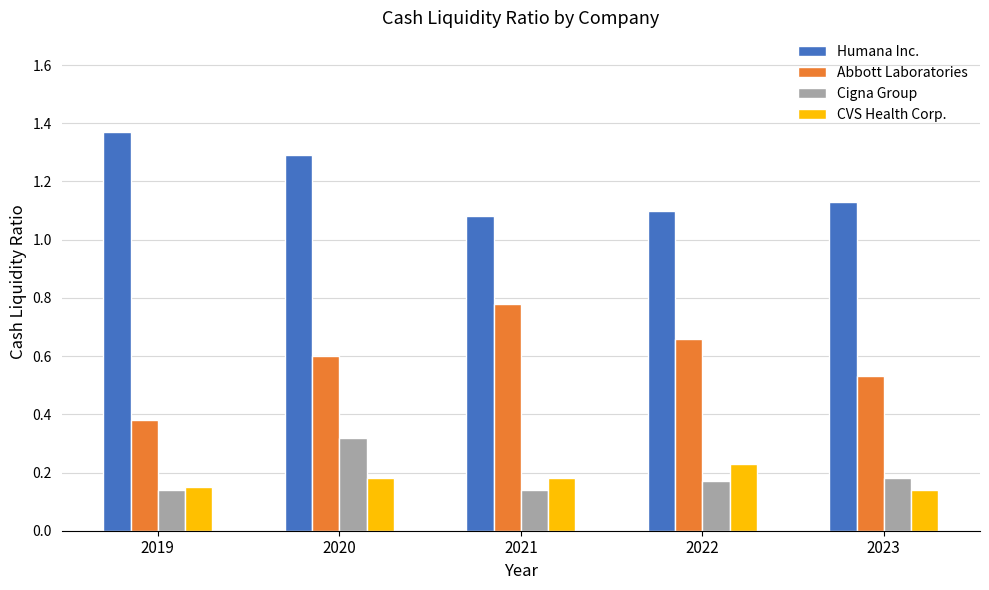

The value of Humana Inc. at 2021 is 1.1. True or false?

True